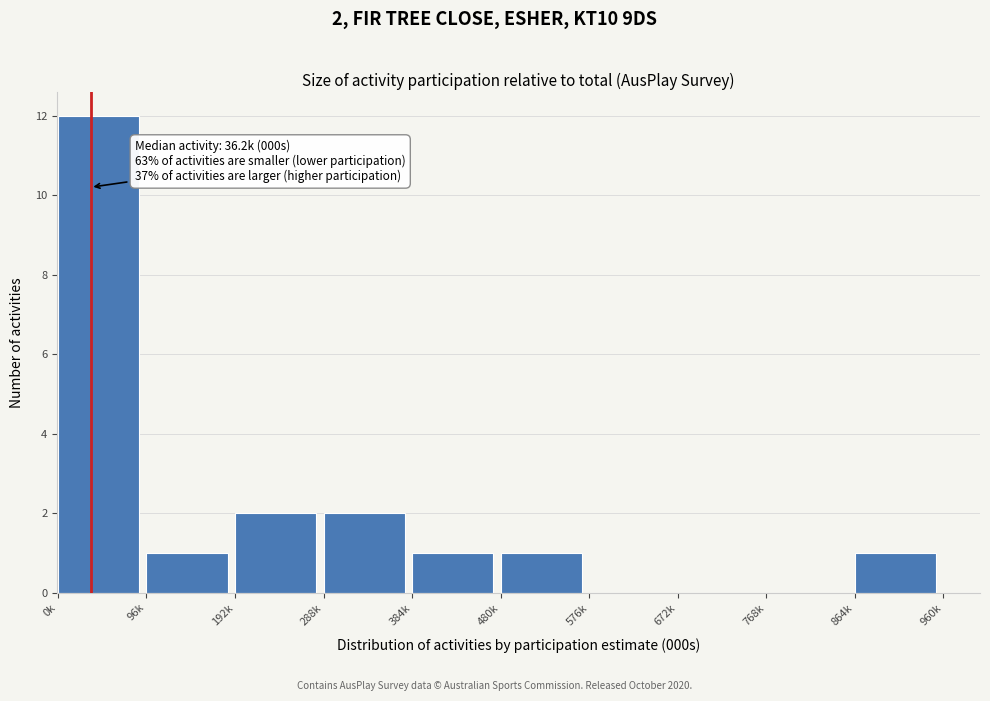

Reading left to right, list all the values displayed in this chart.

0k=12	96k=1	192k=2	288k=2	384k=1	480k=1	576k=0	672k=0	768k=0	864k=1